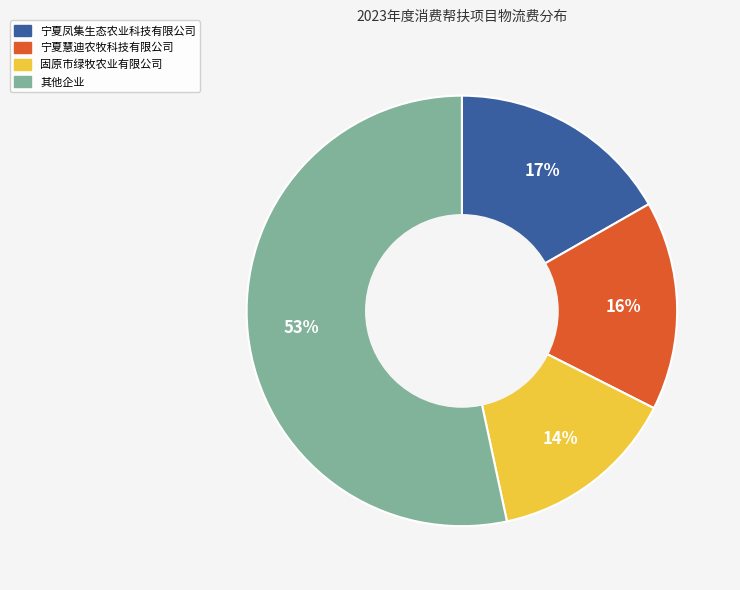

To the nearest percent, what is the average slice percentage?

25%